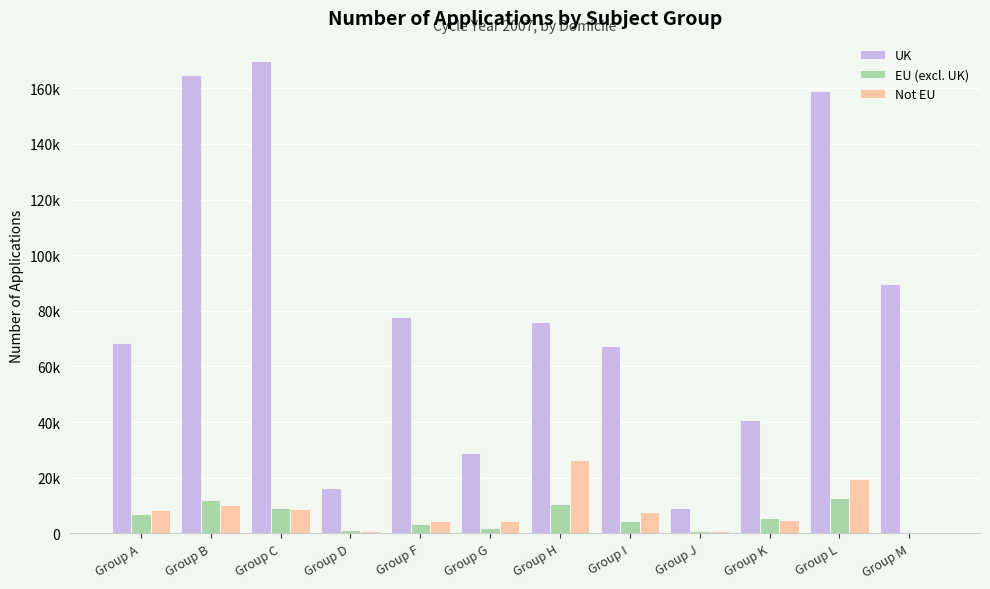

List the labels in order of Not EU value, largest first.

Group H, Group L, Group B, Group C, Group A, Group I, Group K, Group G, Group F, Group J, Group D, Group M